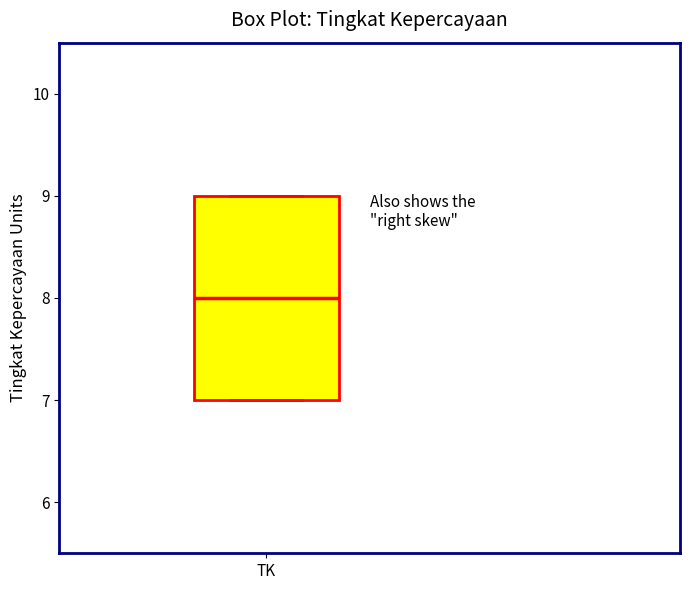

Read this box plot against the y-axis: the position of the median line, the range covered by the box, and the ends of both whiskers. The values are not printed on the chart, so give them approximately, as read against the axis.

median 8, box 7 to 9, whiskers 7 to 9